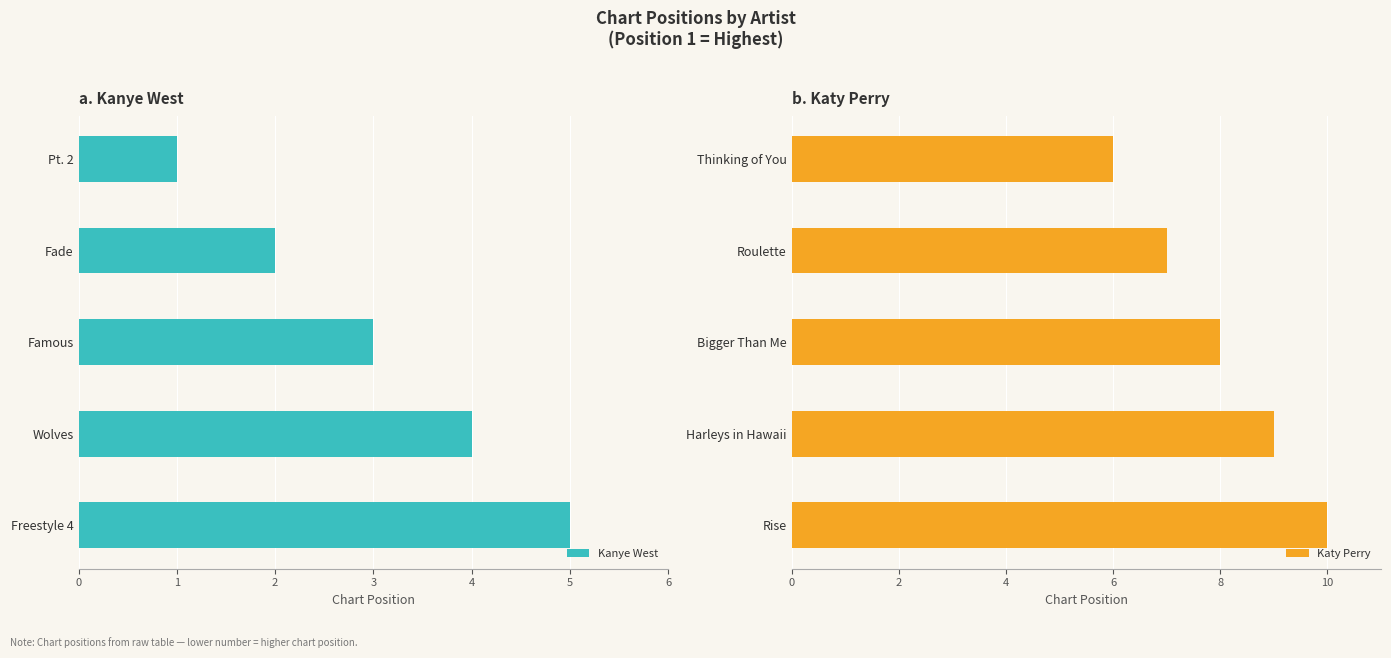

Which series has the largest total across all categories?

Katy Perry